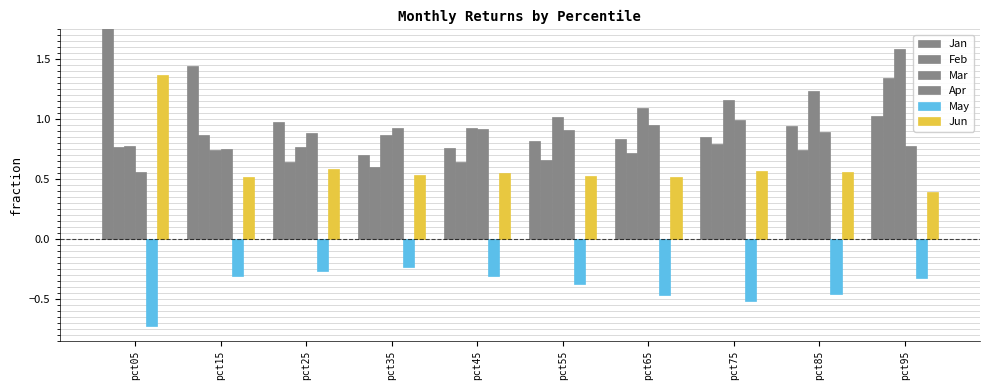

The value of Mar at pct95 is 0.7. True or false?

False